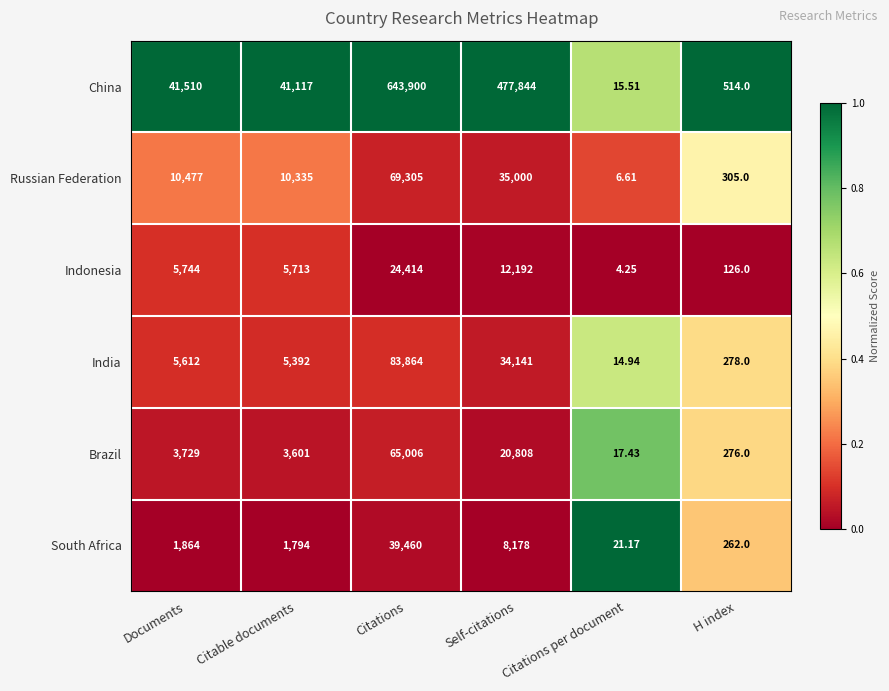

Which series changed the most between Citable documents and Citations per document?

China